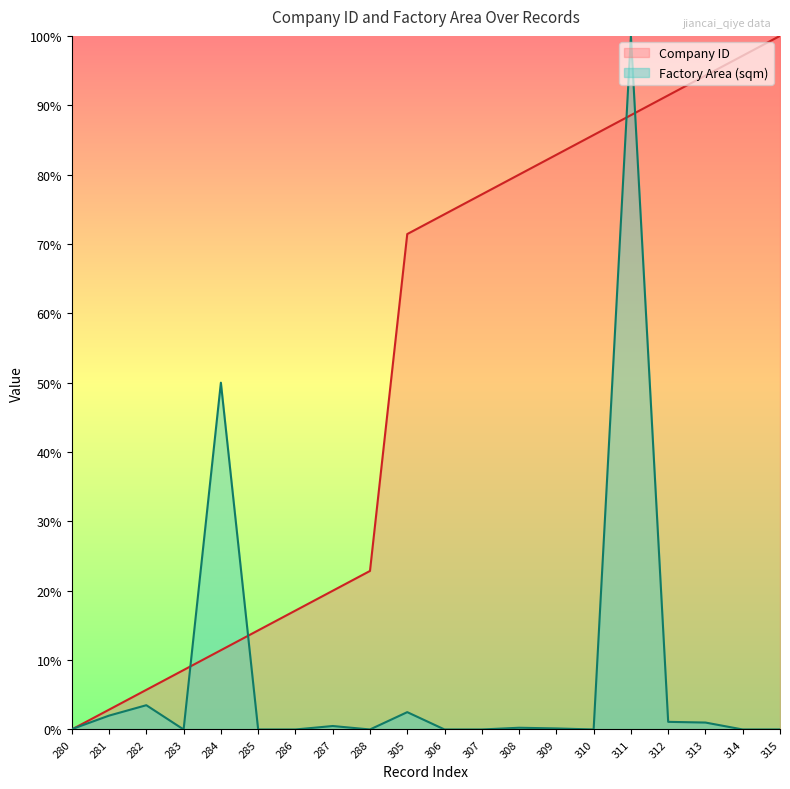

What is the difference between the maximum and minimum values in the Factory Area (sqm) series?

100.0